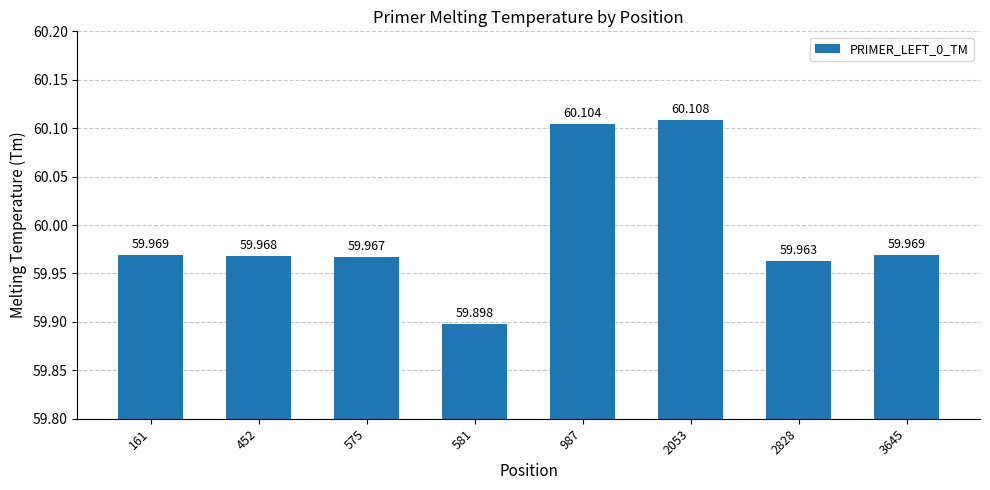

At which category does the chart reach its peak across all series?

2053